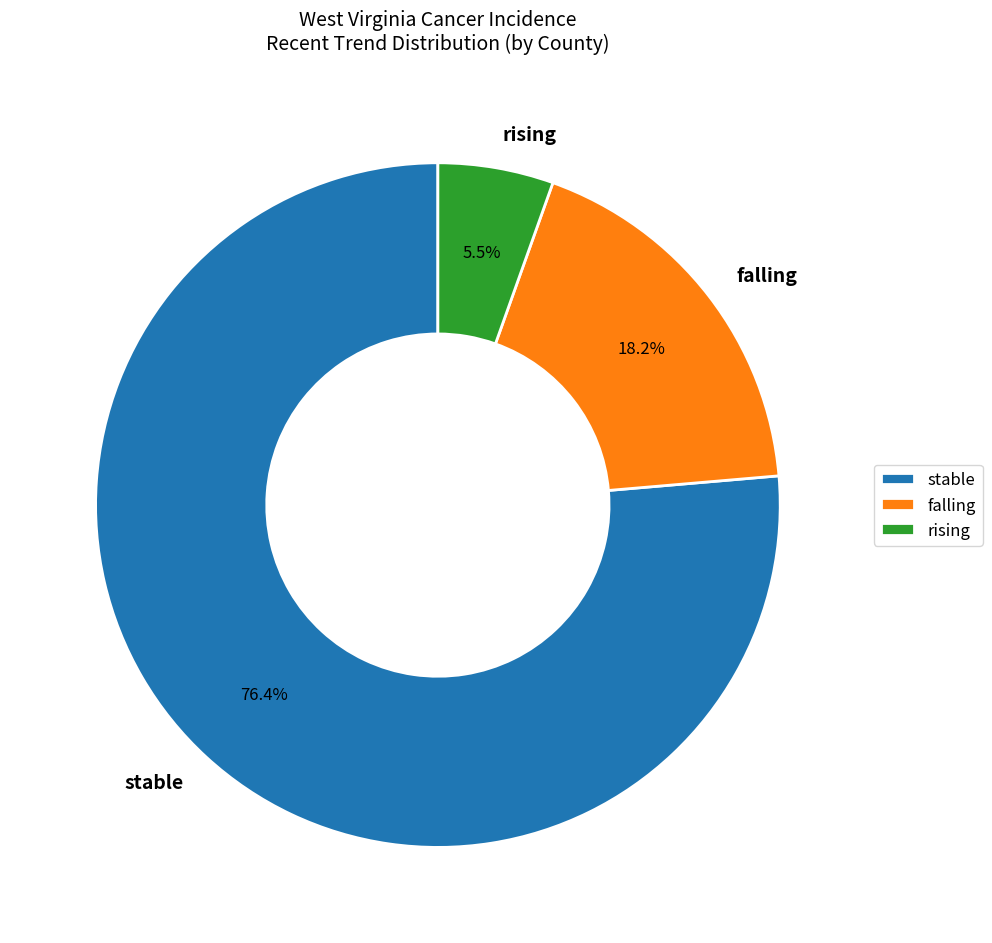

How many segments does this pie chart have?

3